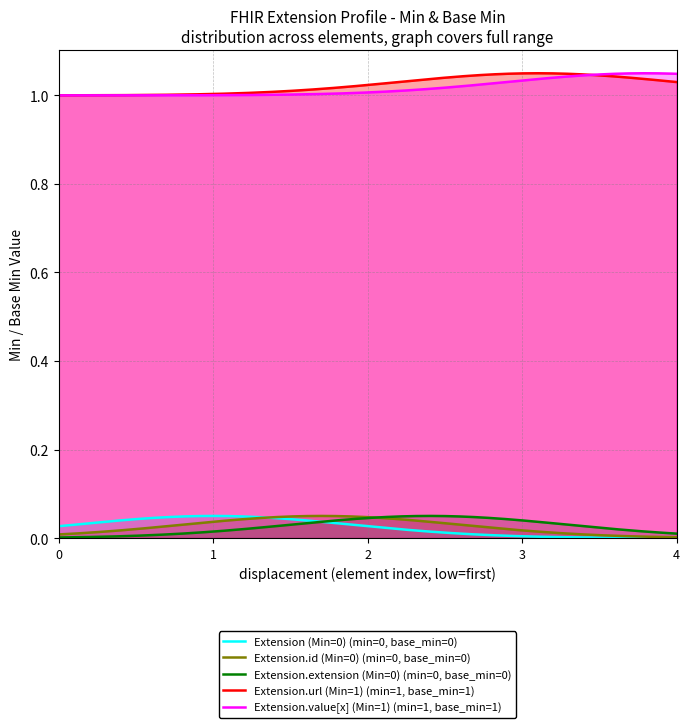

Which series has the largest total across all categories?

Extension.url (Min=1)